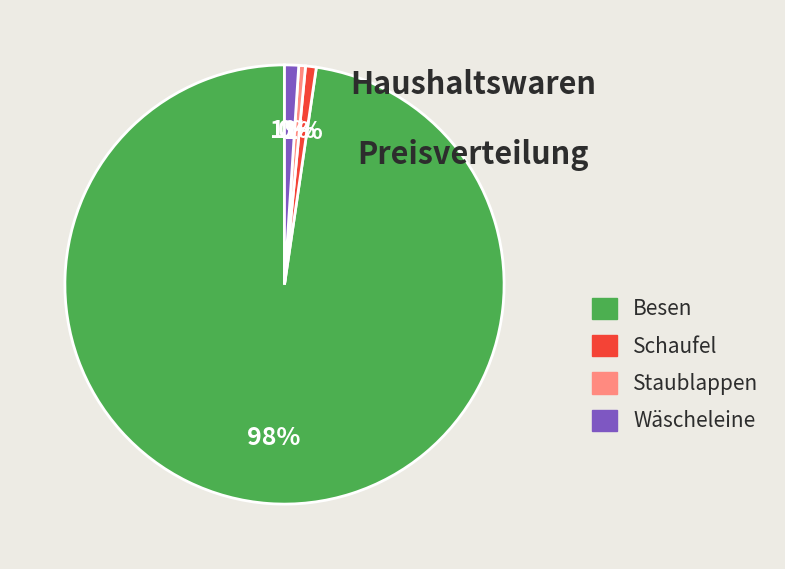

The Wäscheleine slice represents 11% of the pie. True or false?

False